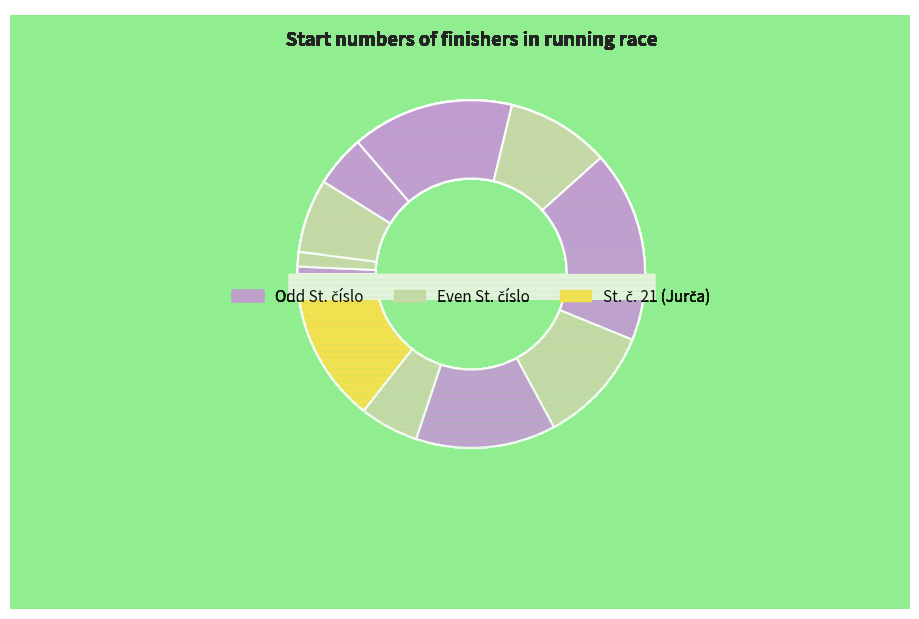

The Kramoliš slice represents 11% of the pie. True or false?

False